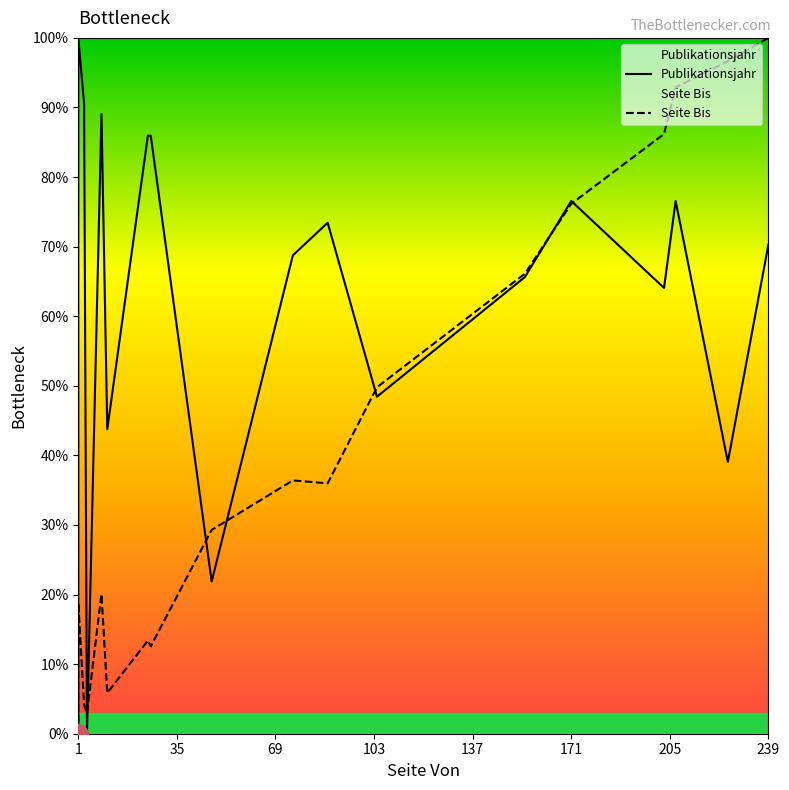

Reading right to left, what are all the values shown in this chart?

Publikationsjahr: 70.3	39.1	76.6	64.1	76.6	65.6	48.4	73.4	68.8	21.9	85.9	85.9	43.8	89.1	0.0	90.6	100.0	78.1	64.1	0.0
Seite Bis: 100.0	96.7	92.9	86.2	76.2	66.1	49.8	36.0	36.4	29.3	12.6	13.4	5.9	20.1	2.9	4.2	18.8	5.4	1.3	0.0